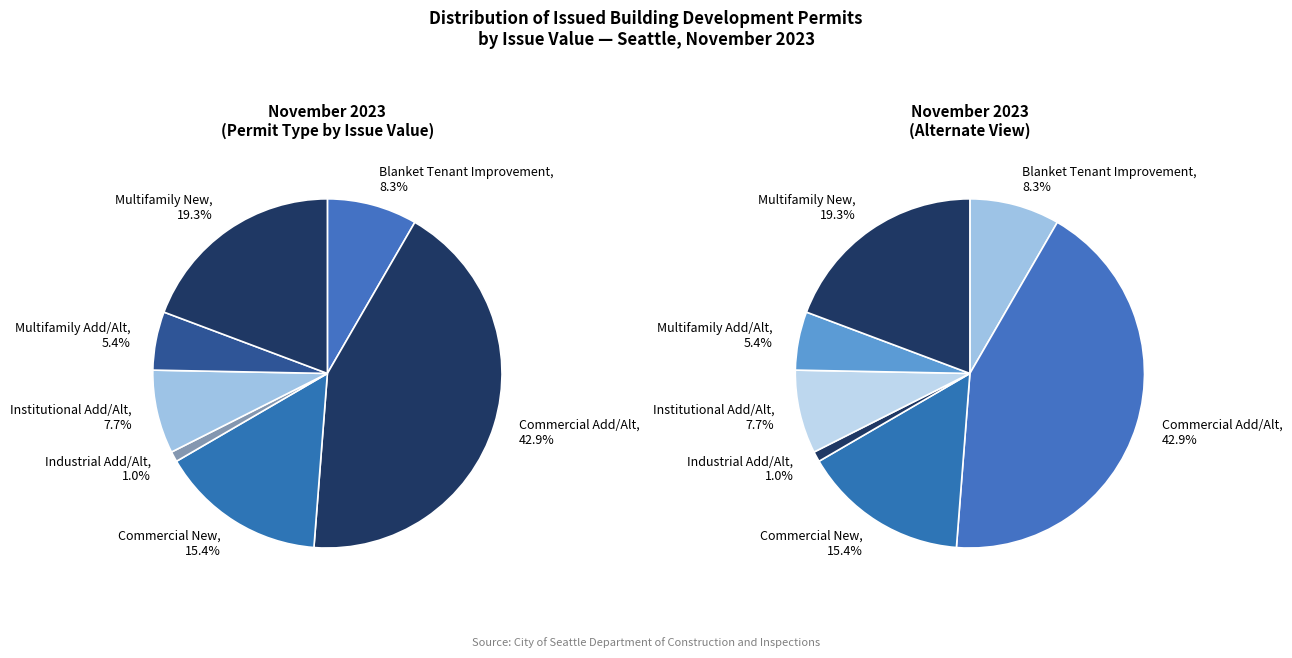

Is it true that Blanket Tenant Improvement is 8% of the pie?

True